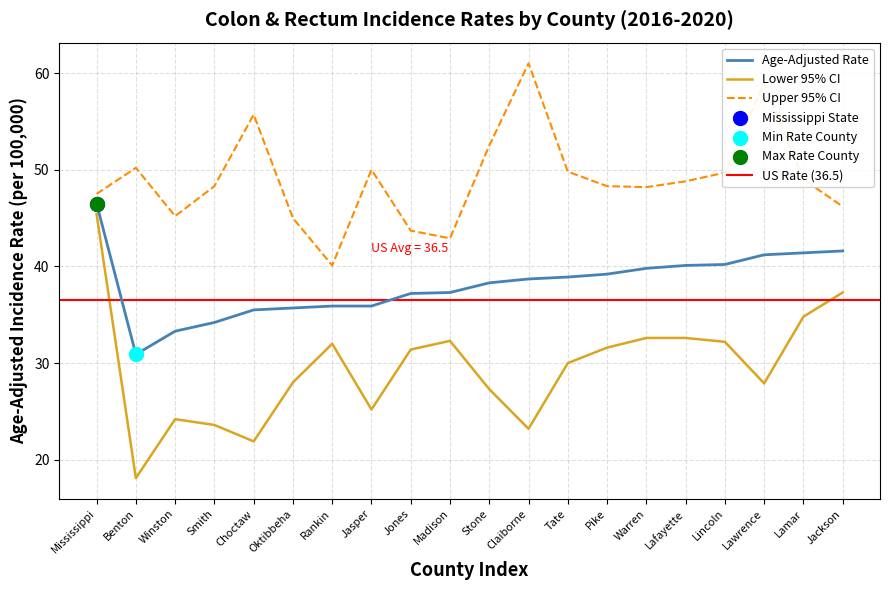

What is the total value across all series at Lawrence?

128.1